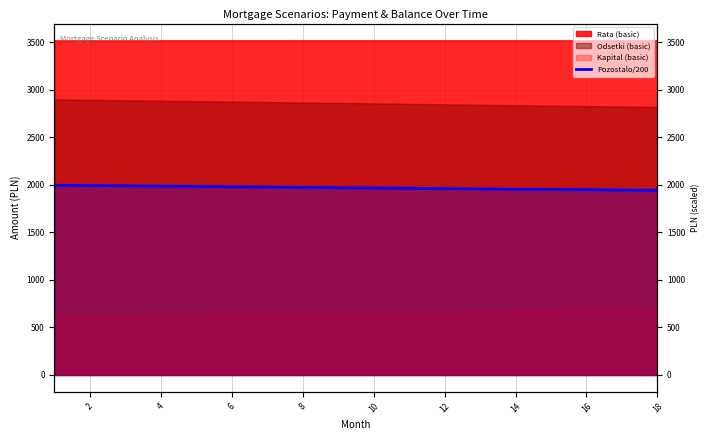

True or false: the data has more than 0 interior local peaks.

False